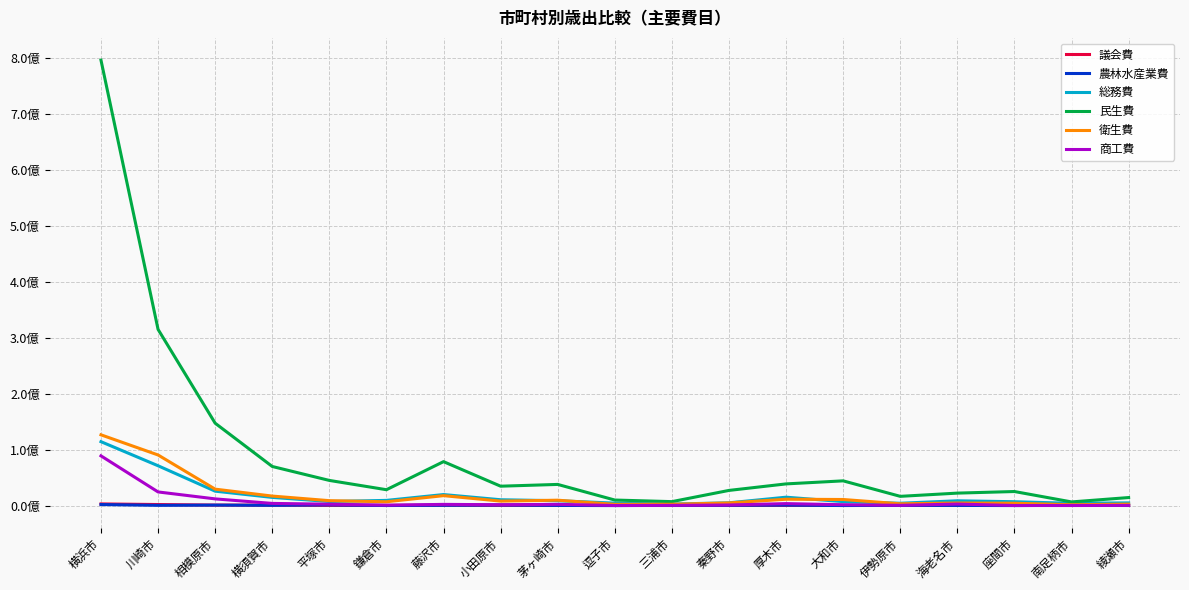

Rank the categories by 商工費 value from lowest to highest.

座間市, 逗子市, 南足柄市, 綾瀬市, 三浦市, 伊勢原市, 鎌倉市, 秦野市, 大和市, 小田原市, 藤沢市, 茅ヶ崎市, 平塚市, 海老名市, 厚木市, 横須賀市, 相模原市, 川崎市, 横浜市